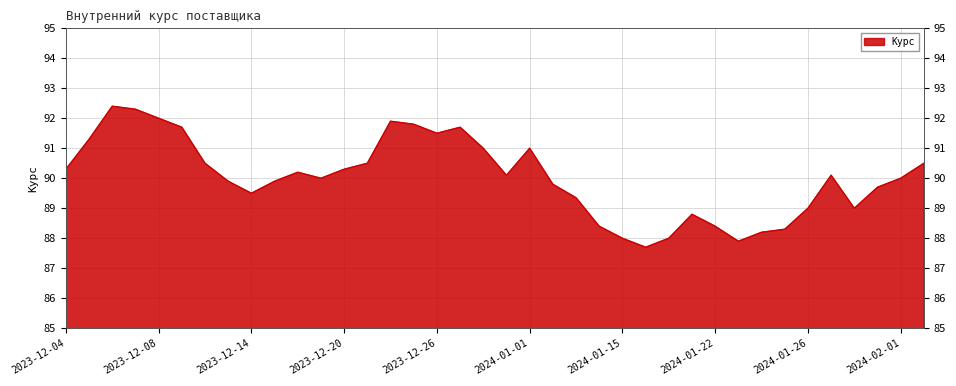

What is the minimum value shown in the chart?

87.7